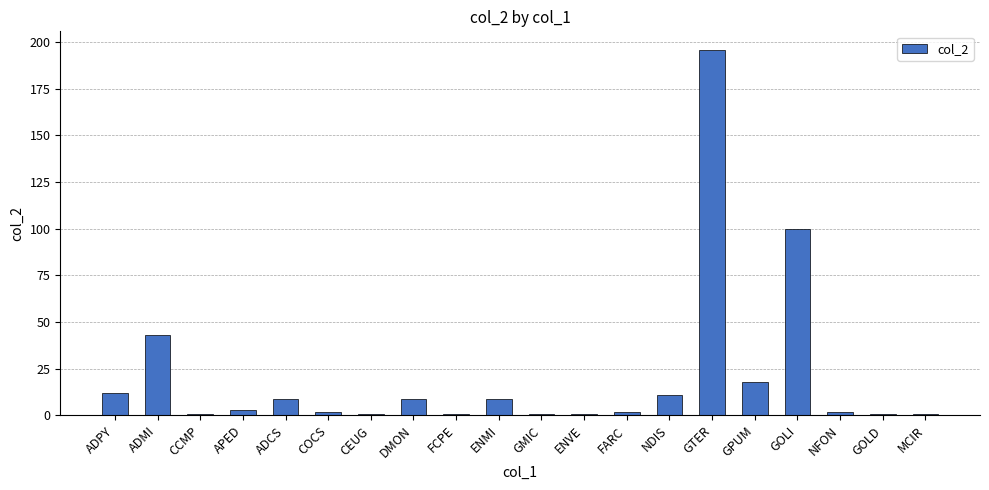

What is the sum of all values?

423